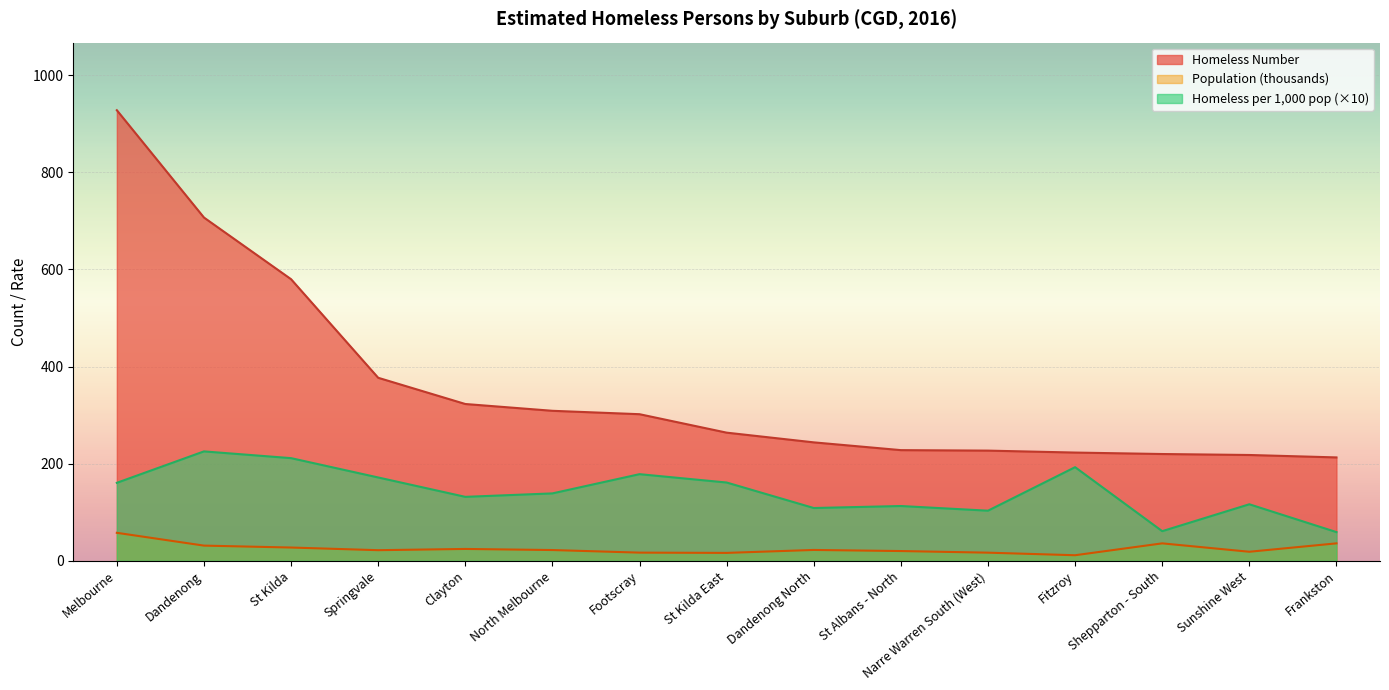

What is the difference between the maximum and minimum values in the Homeless Number series?

715.0